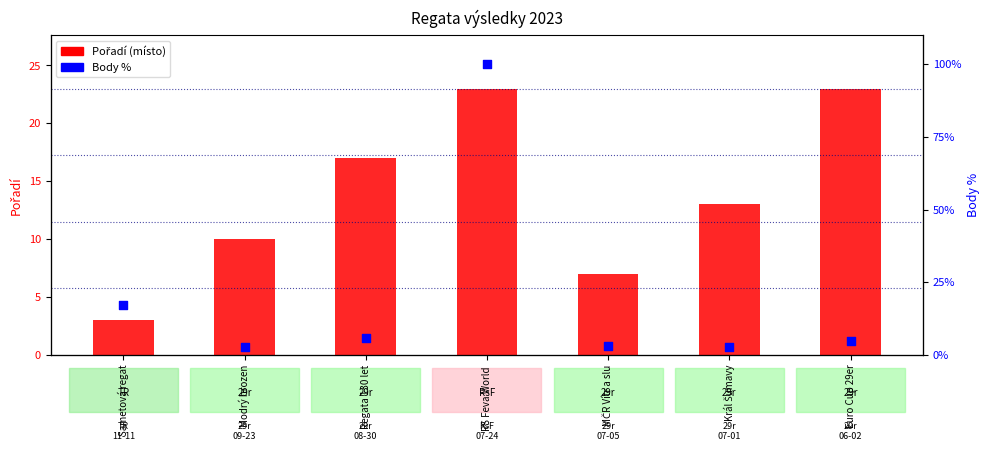

At which category is the sum across all series the highest?

RS Feva World 